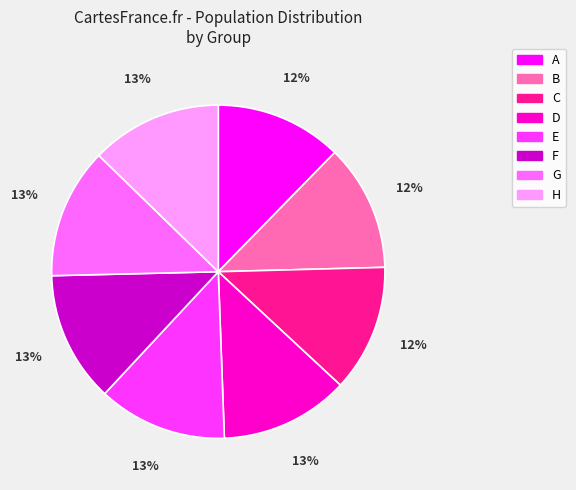

To the nearest percent, what is the combined percentage of H and A?

25%